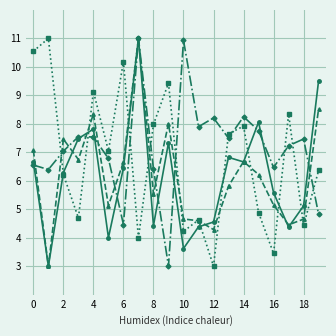

What is the minimum value shown in the chart?

3.0